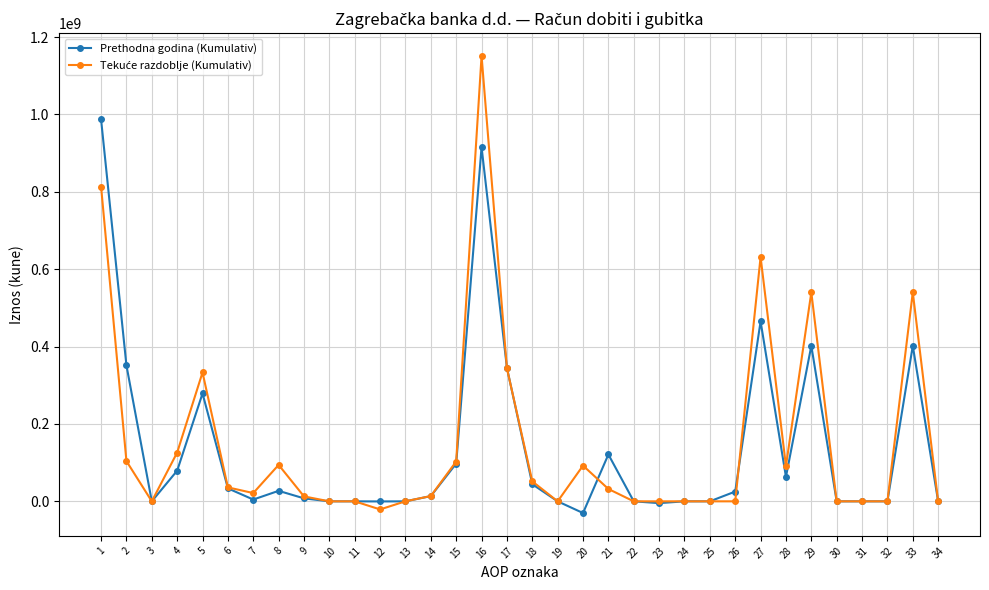

True or false: Prethodna godina (Kumulativ) has more than 1 points higher than both neighbors.

True